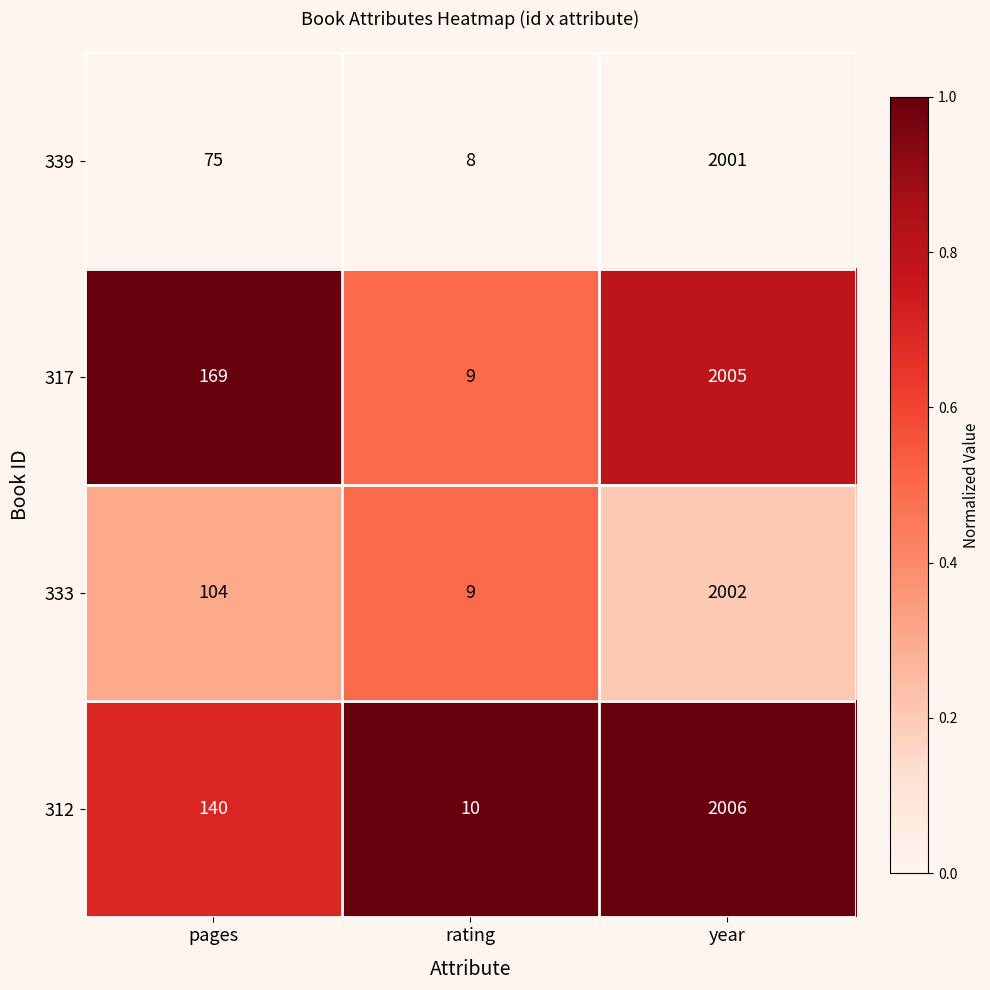

Which label corresponds to the smallest value in the chart?

rating